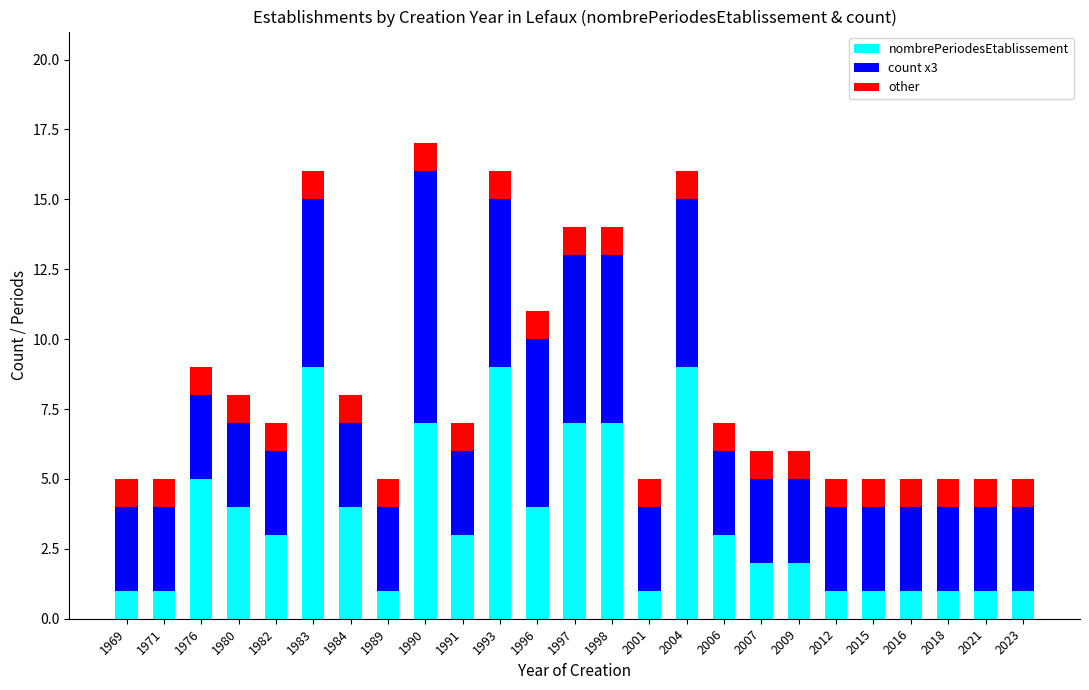

What is the maximum value for nombrePeriodesEtablissement?

9